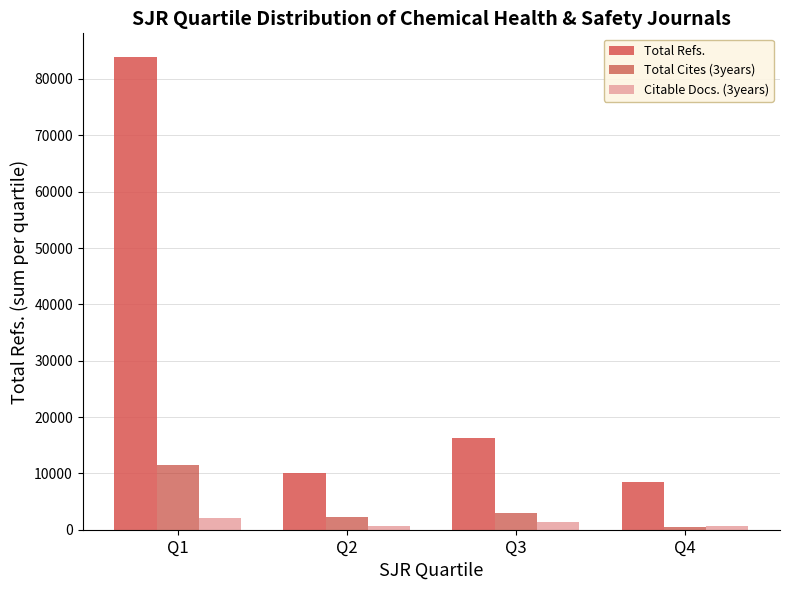

The value of Total Cites (3years) at Q2 is 2180. True or false?

True